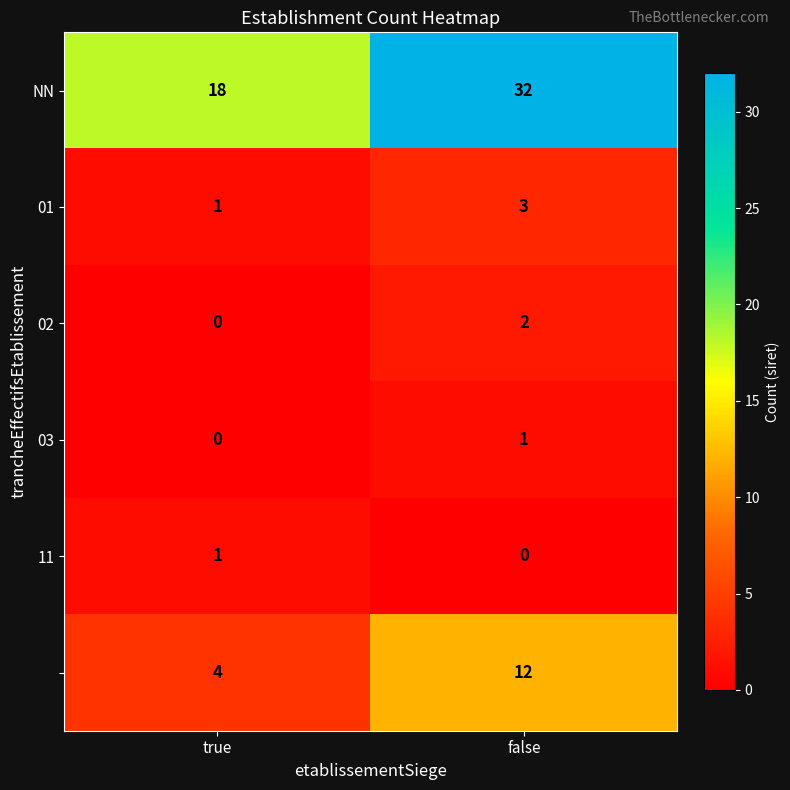

What is the difference between the highest and lowest values at true?

18